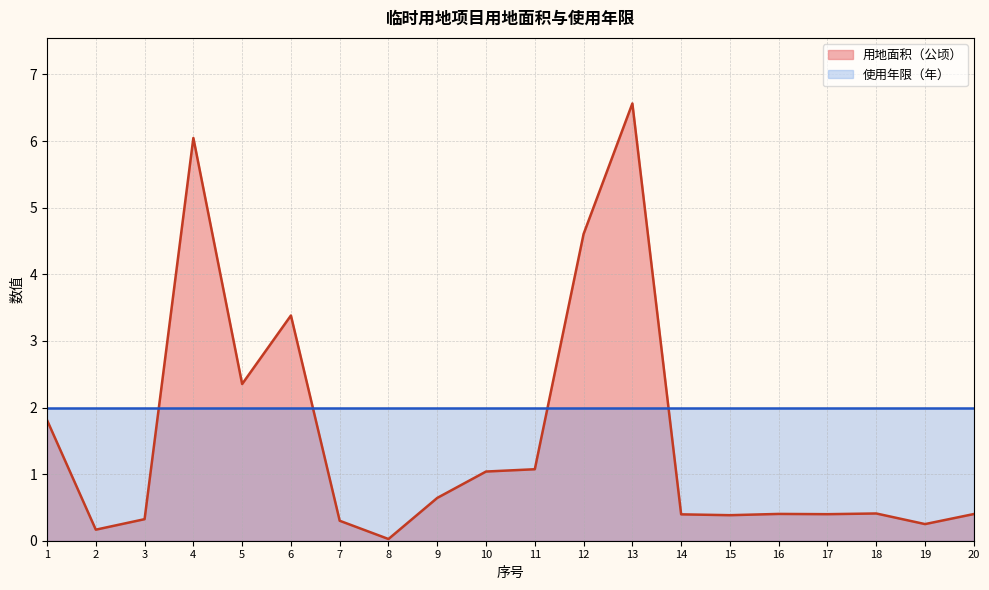

What is the maximum value shown in the chart?

6.6